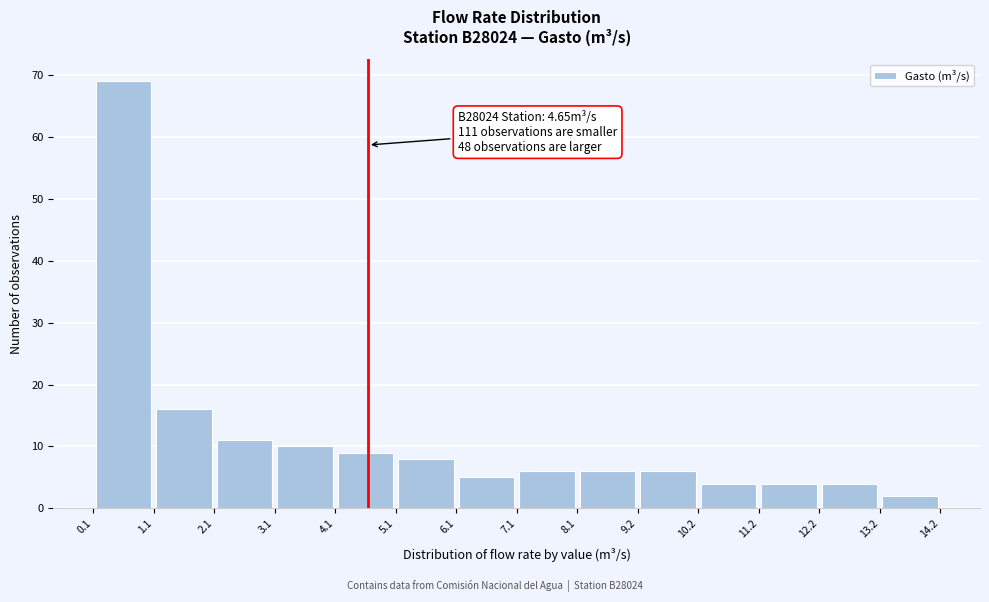

Which range on the x-axis has the tallest bar?

0.1 to 1.1